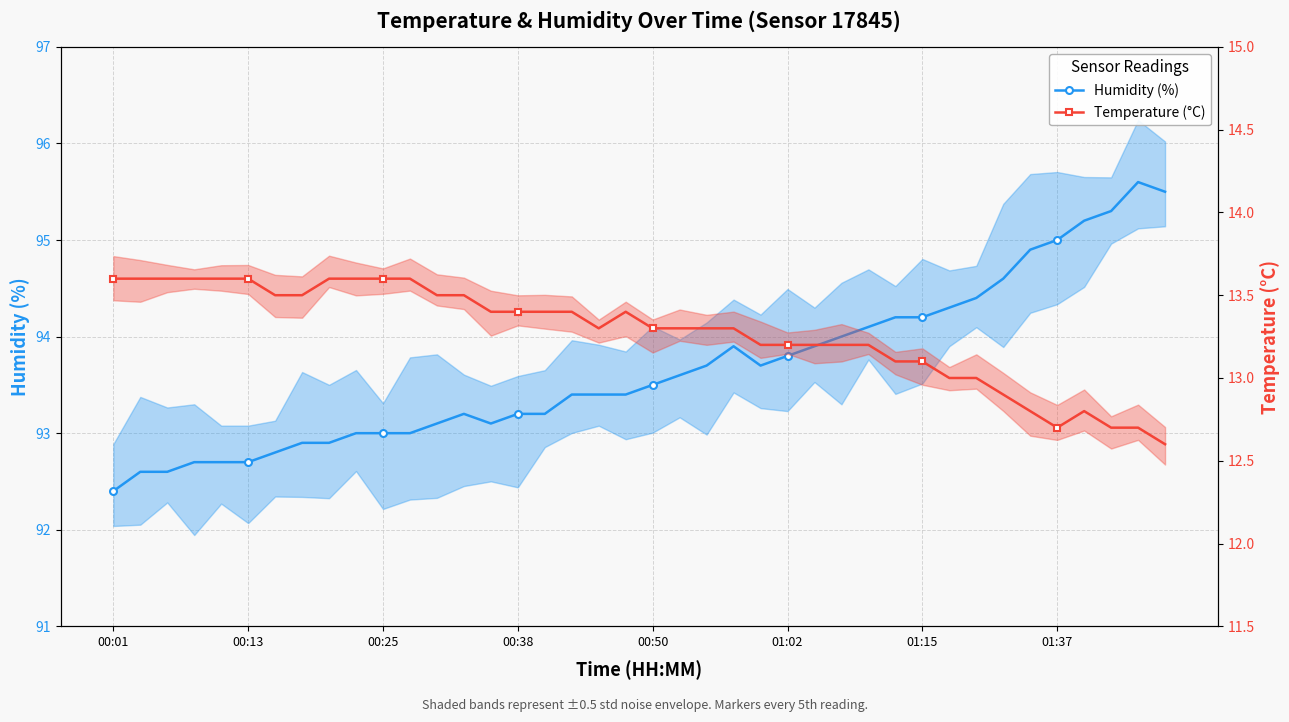

At which category does temperature reach its first local peak?

19